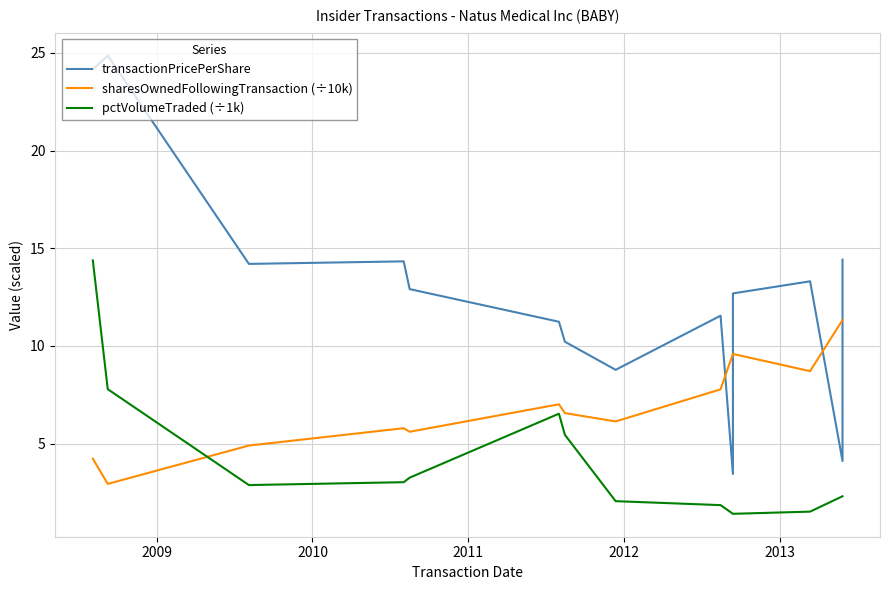

In transactionPricePerShare, how many points are lower than both neighbors (excluding endpoints)?

4